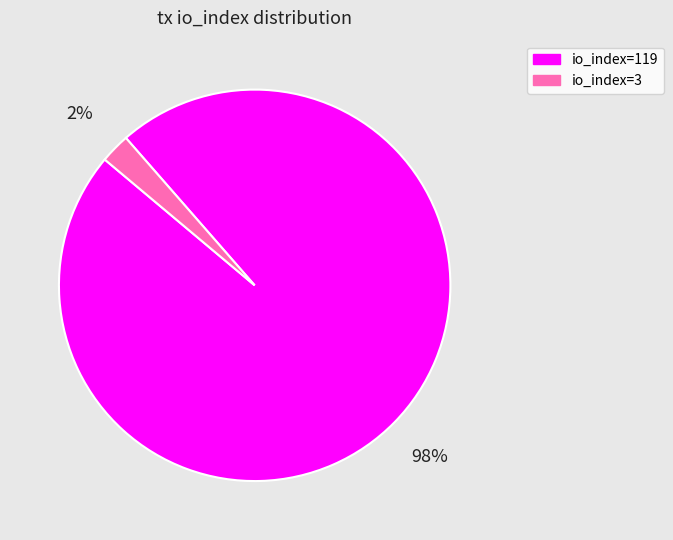

What is the smallest slice in the pie chart?

io_index=3